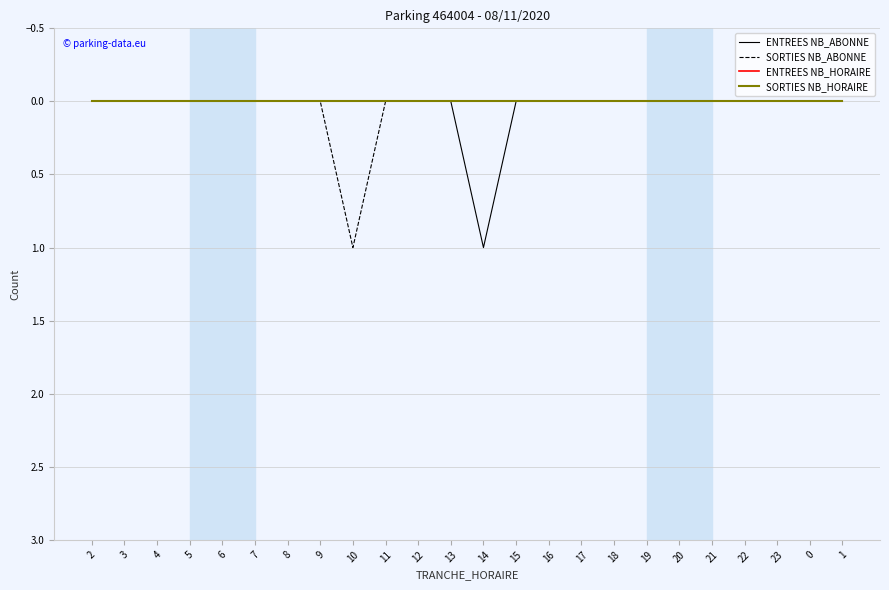

Does the chart have visible grid lines?

Yes